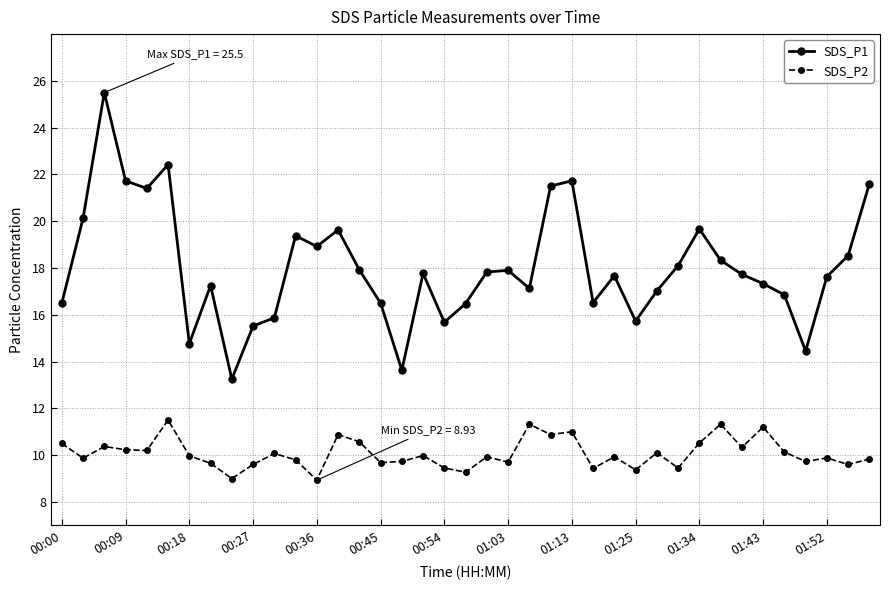

Which series has the largest total across all categories?

SDS_P1